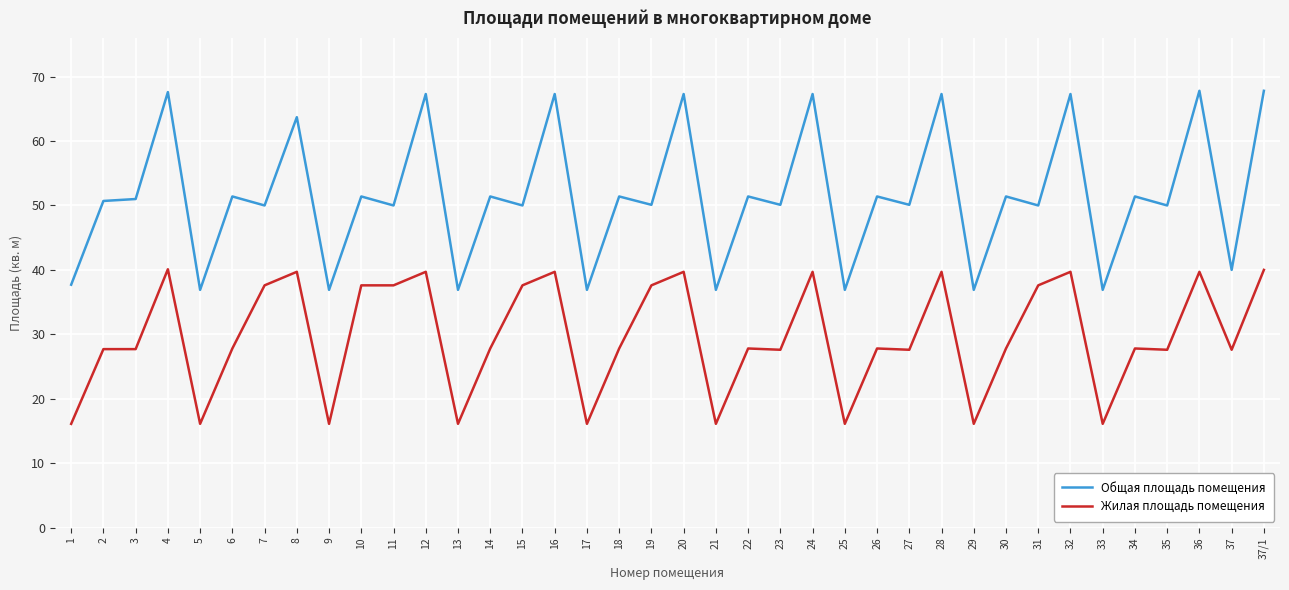

How many lines are shown in the chart?

2